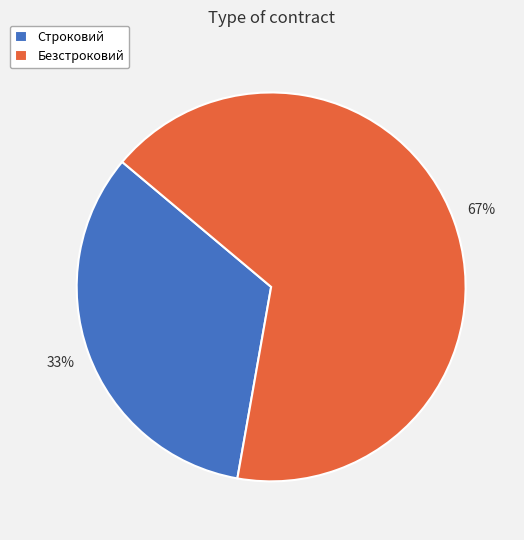

Between Безстроковий and Строковий, which is larger?

Безстроковий